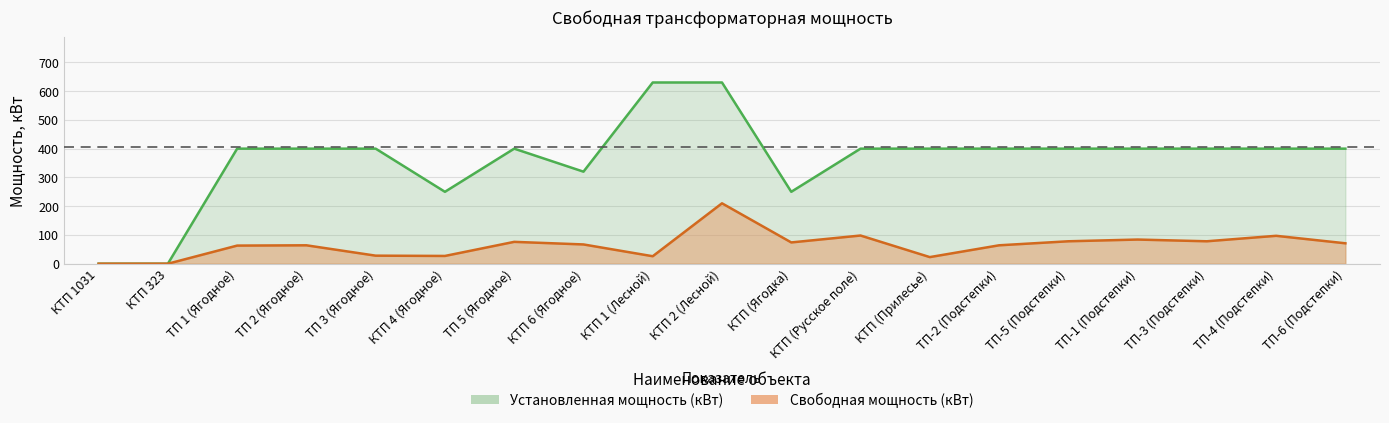

What are all the series names shown in the legend?

Свободная мощность (кВт), Установленная мощность (кВт)